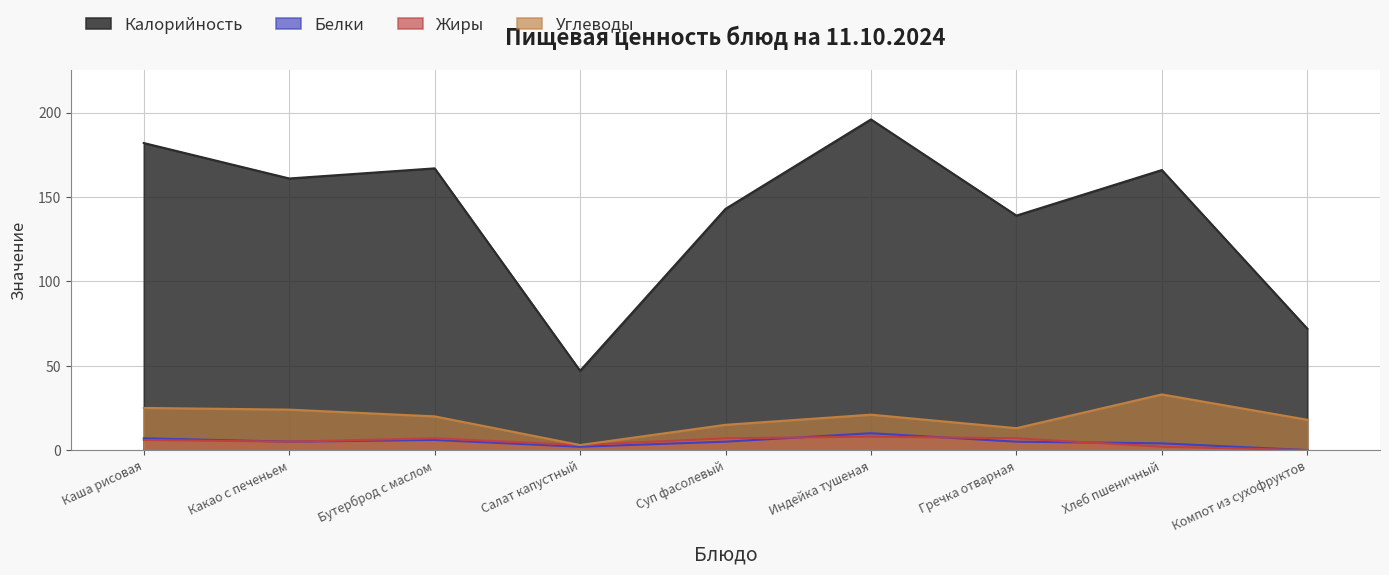

Which series has the largest total across all categories?

Калорийность